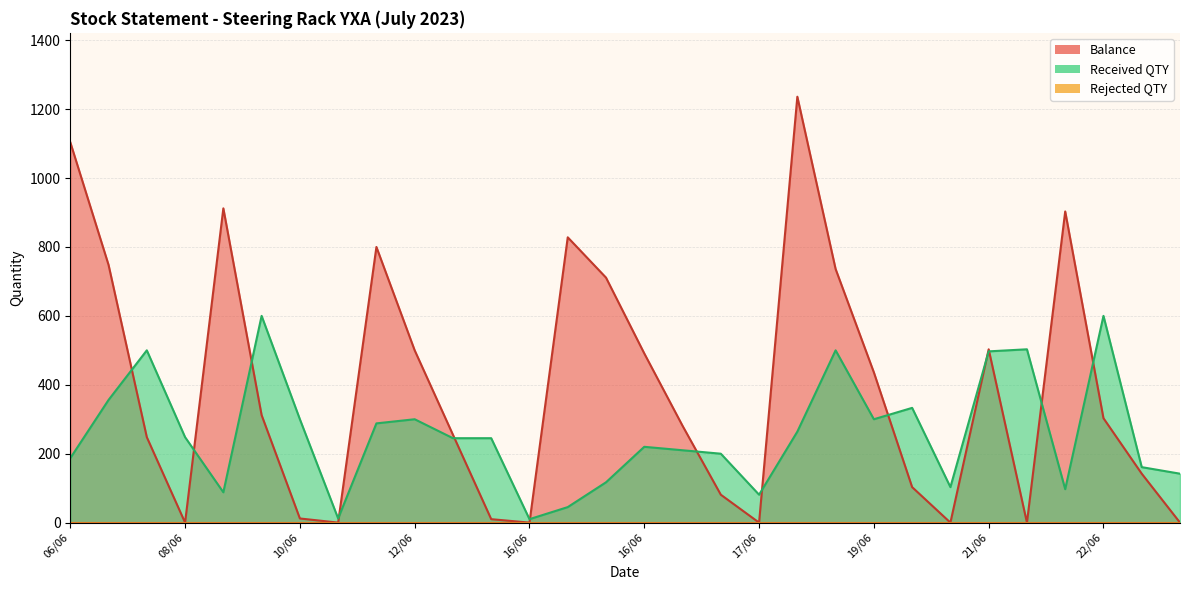

What is the value of the Received QTY point at the 10th from the left?

300